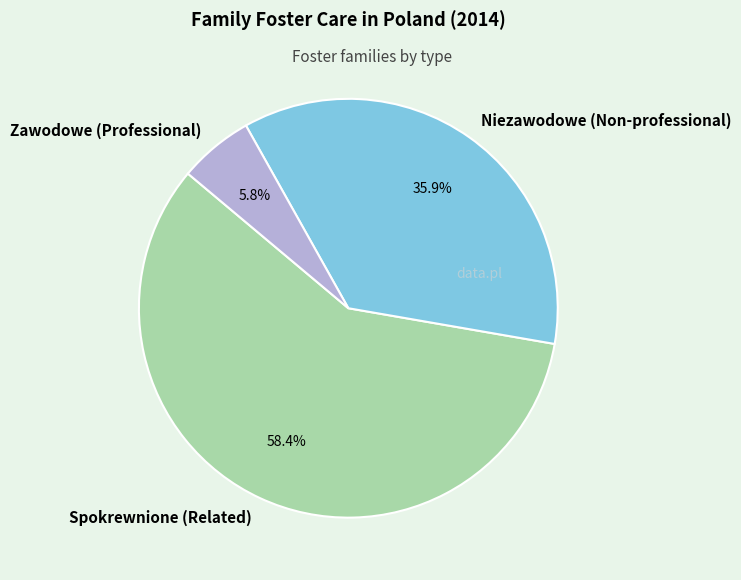

How many segments does this pie chart have?

3